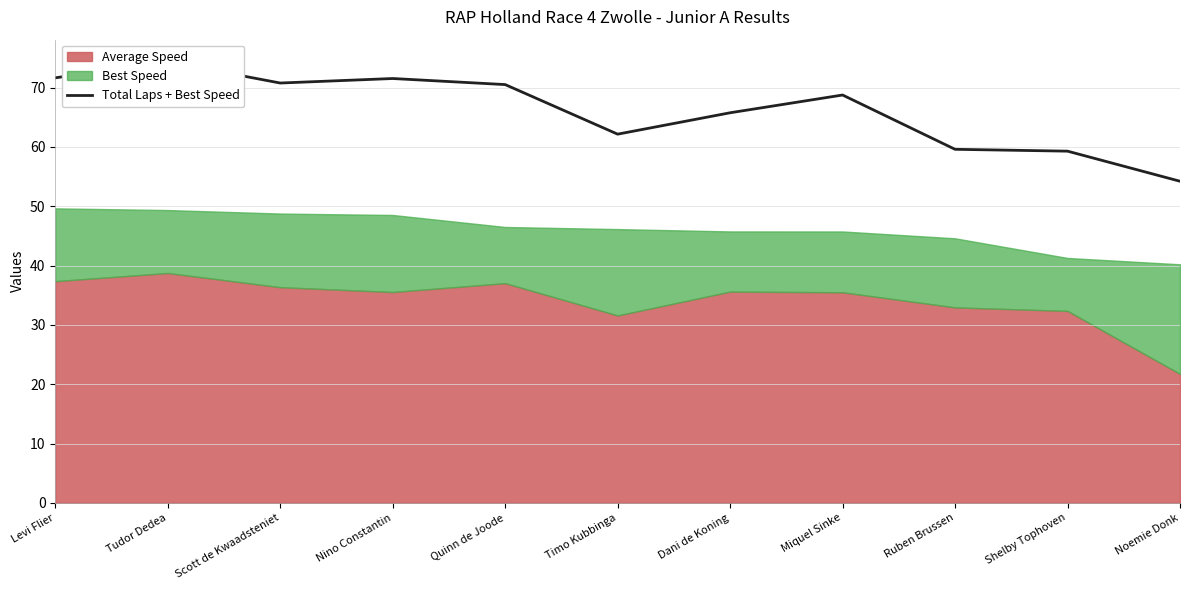

What is the minimum value shown in the chart?

54.2